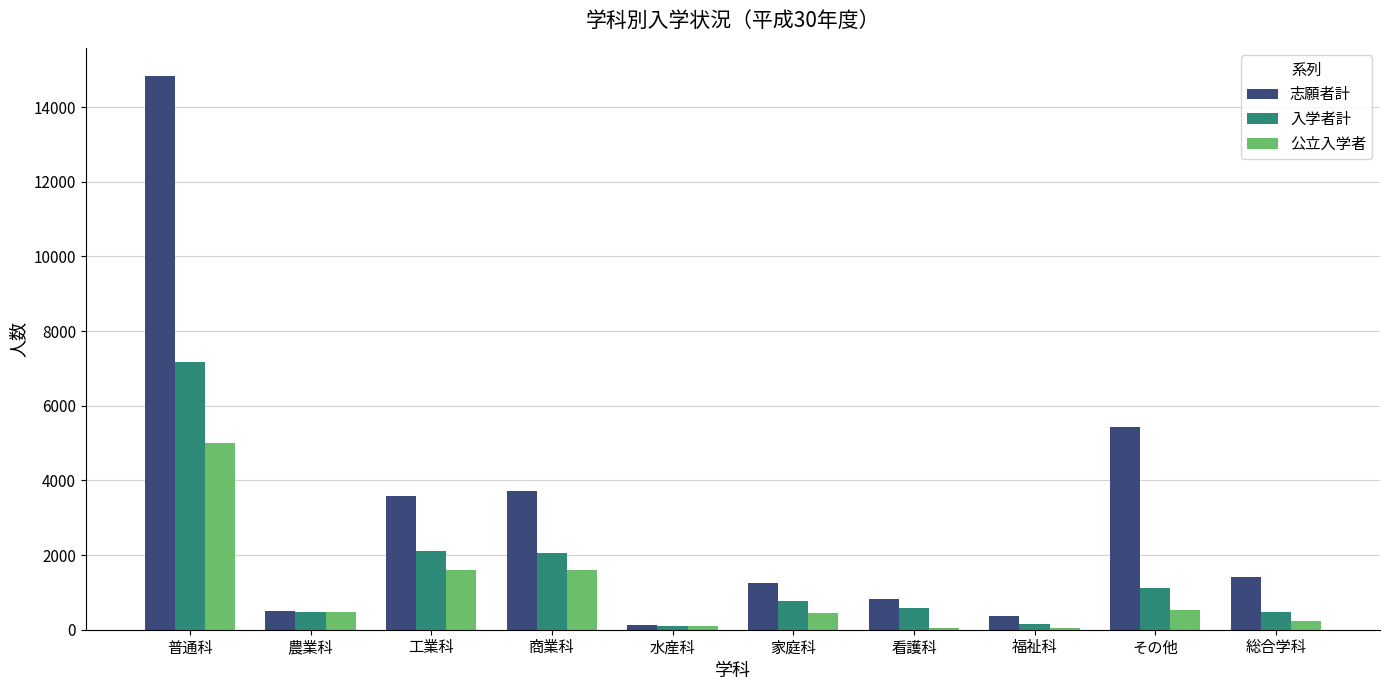

The 入学者計 series shows 2103 at 工業科. True or false?

True